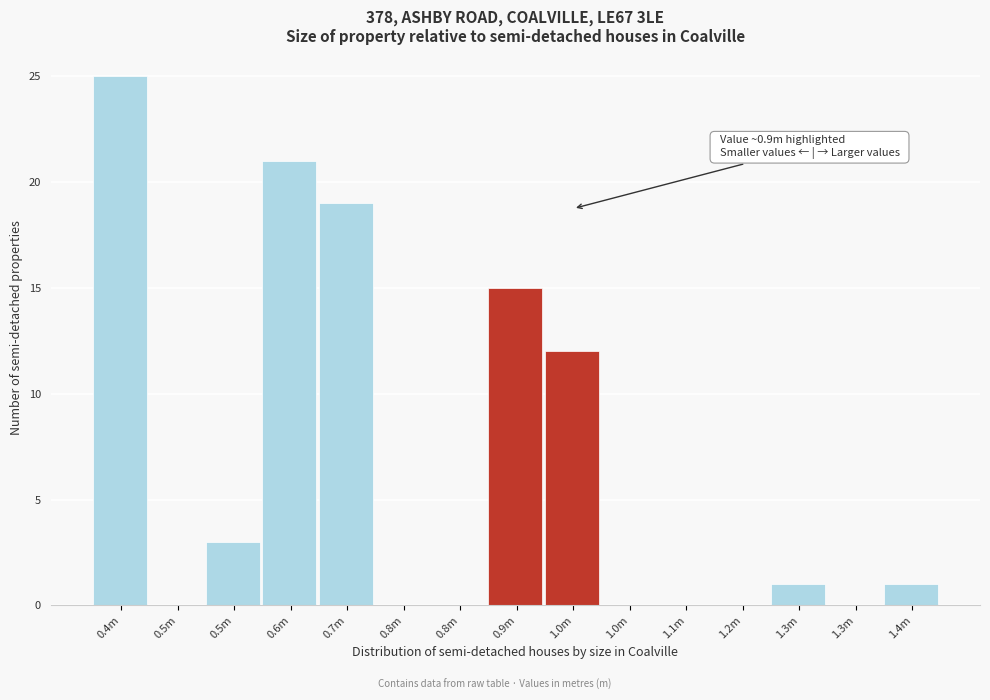

How many series are shown in this chart?

1